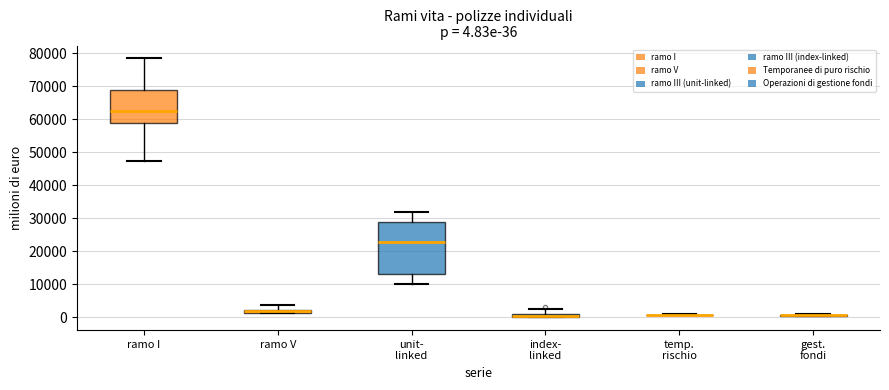

Which box is the tallest, from its lower edge to its upper edge?

unit- linked